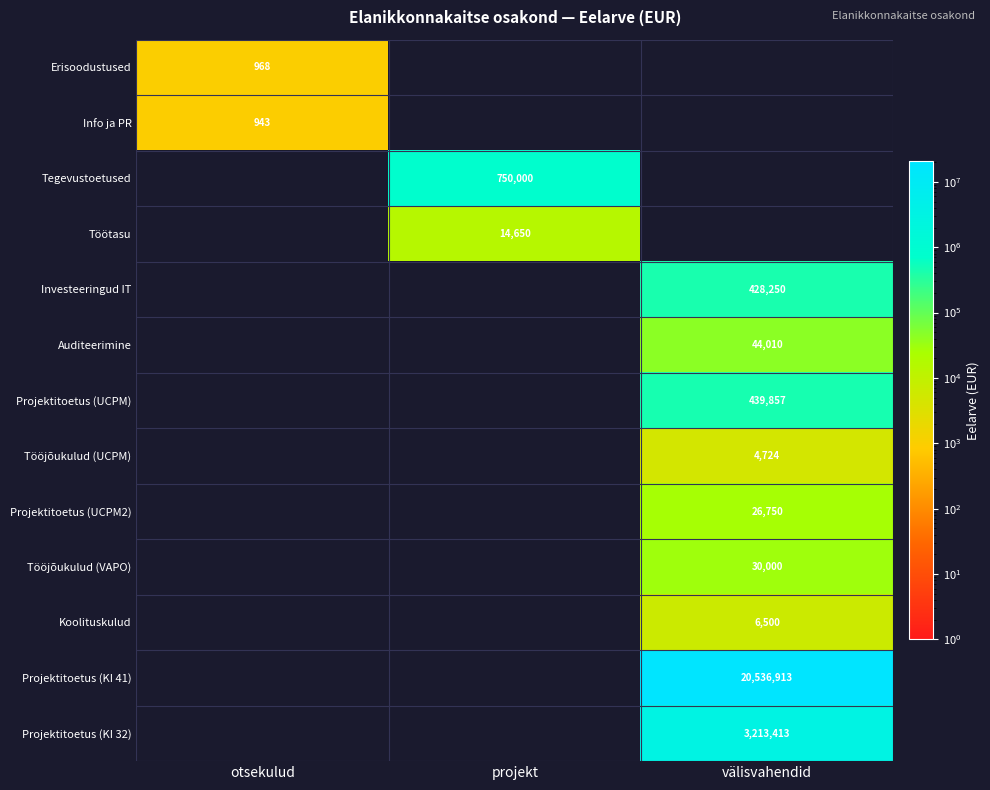

At which category is the sum across all series the highest?

välisvahendid